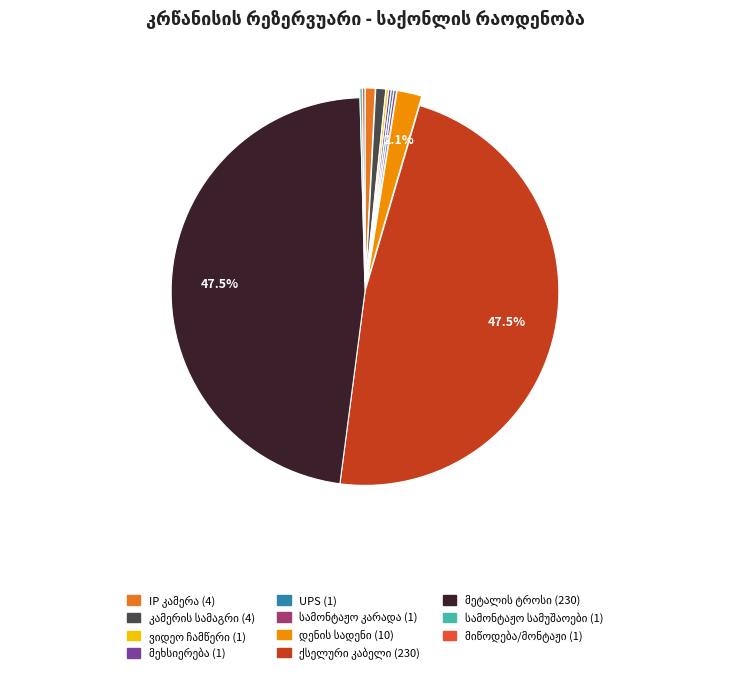

Does any single category account for the majority?

No